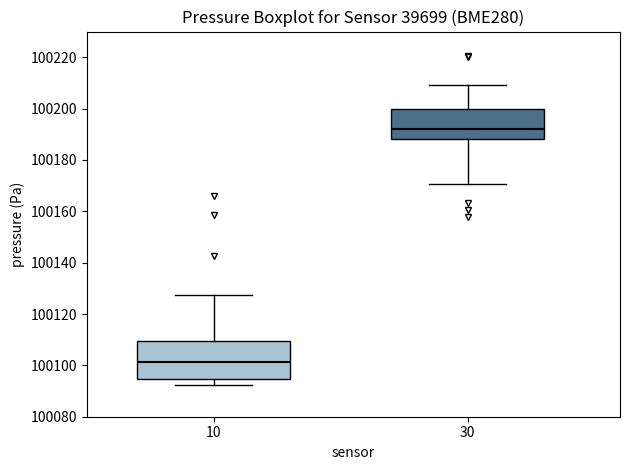

Where does the median line of the box at x = 30 sit on the y-axis? The values are not printed on the chart, so give them approximately, as read against the axis.

100192